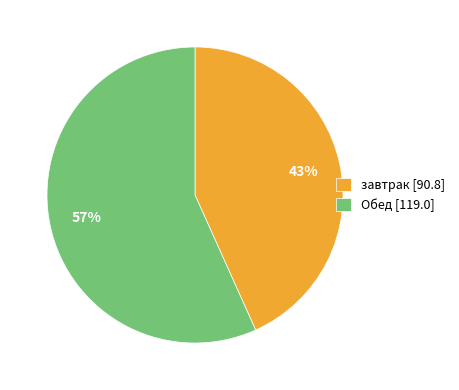

The завтрак [90.8] slice represents 29% of the pie. True or false?

False